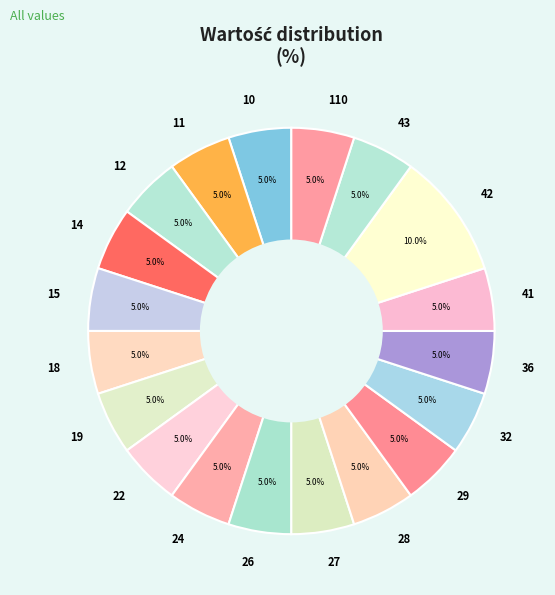

To the nearest percent, what is the difference between the largest and smallest slice percentages?

5%